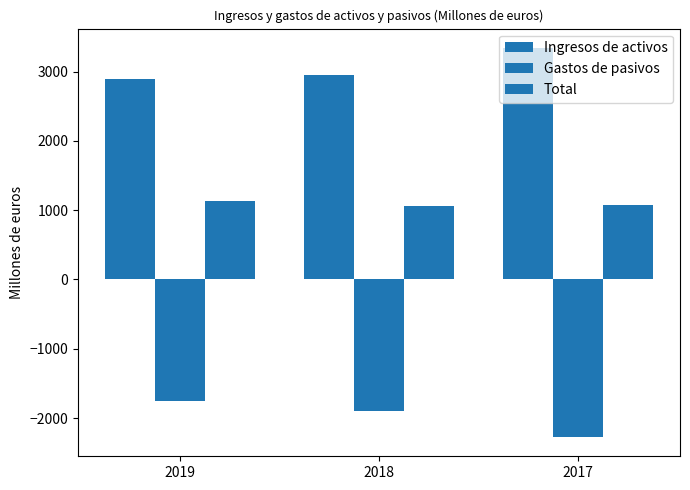

What is the maximum value for Total?

1138